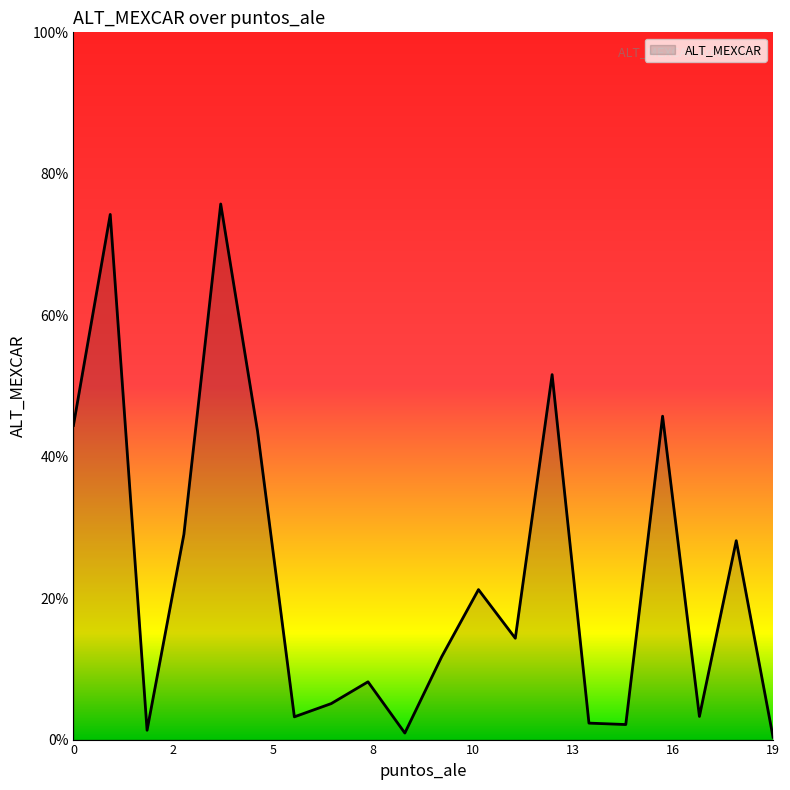

At which category does the chart reach its peak across all series?

4